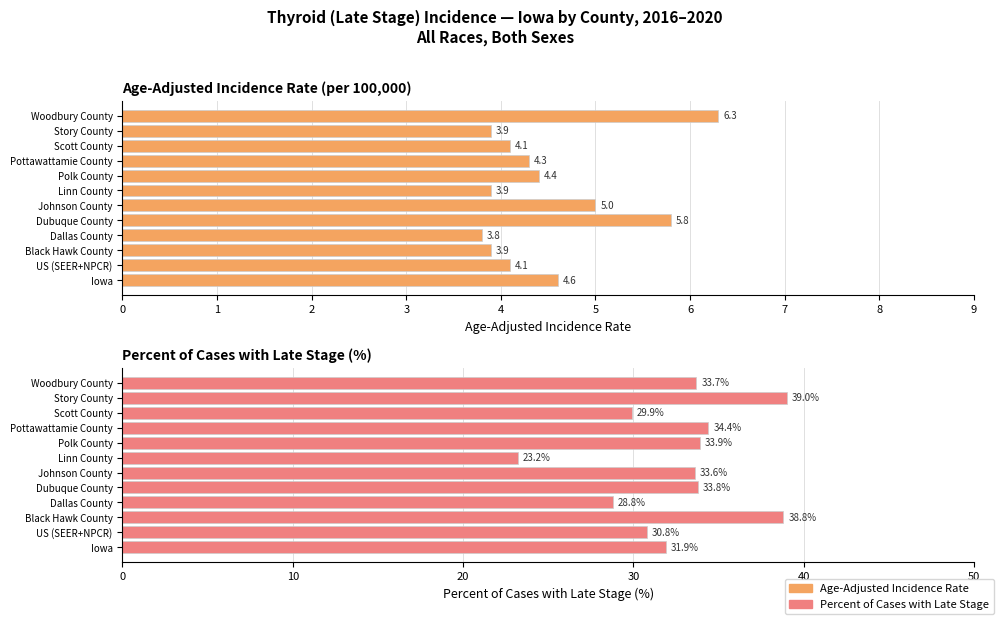

What is the difference between the highest and lowest values at Dubuque County?

28.0